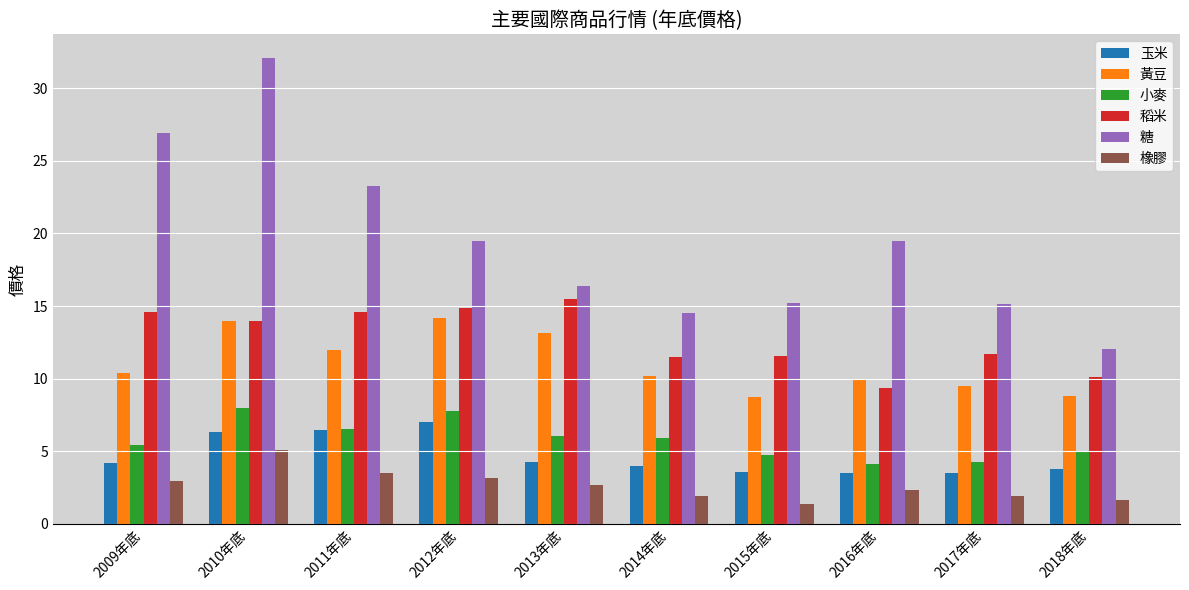

True or false: 黃豆 has a value of 13.1 at 2013年底.

True